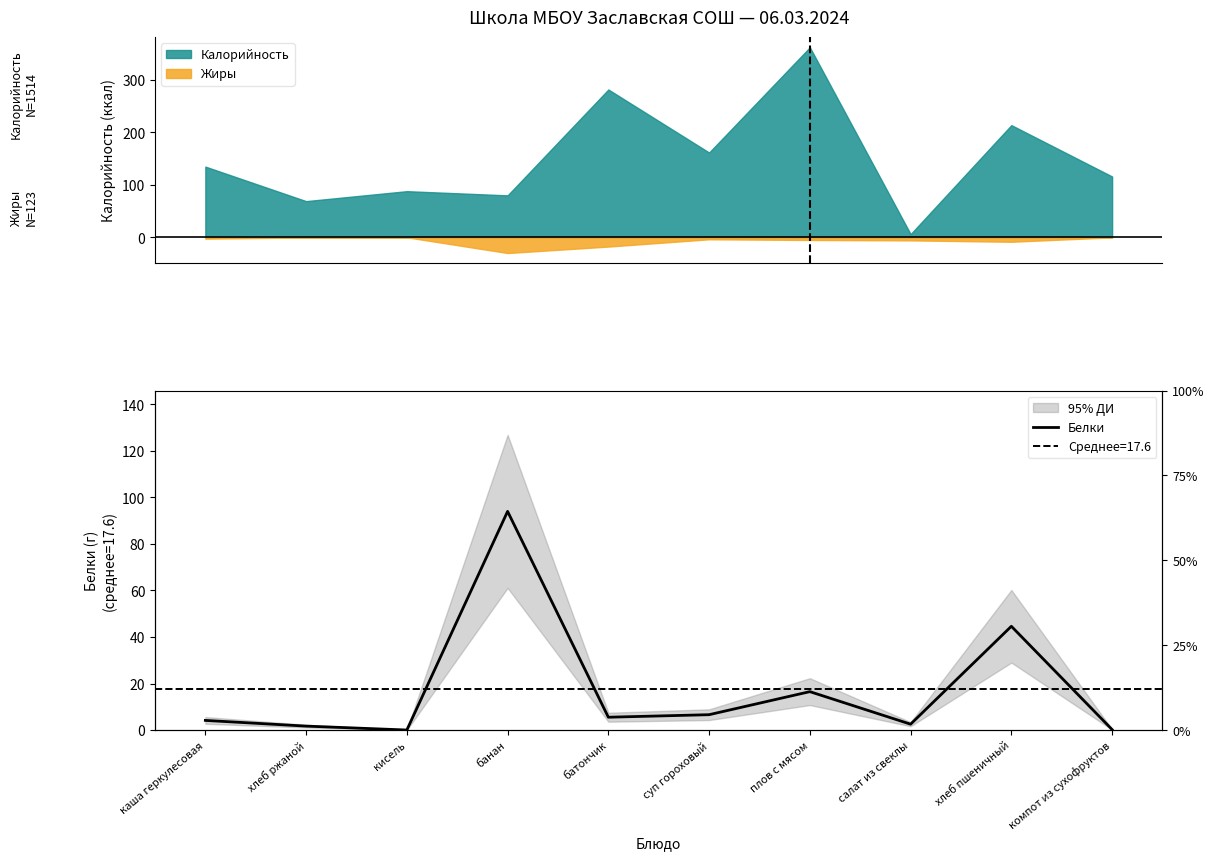

The chart shows a value of 162.3 at банан. True or false?

False